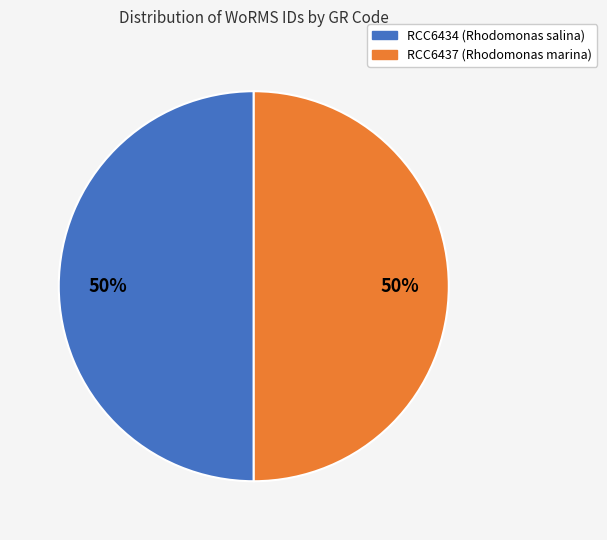

What percentage is the RCC6437 (Rhodomonas marina) slice, to the nearest percent?

50%